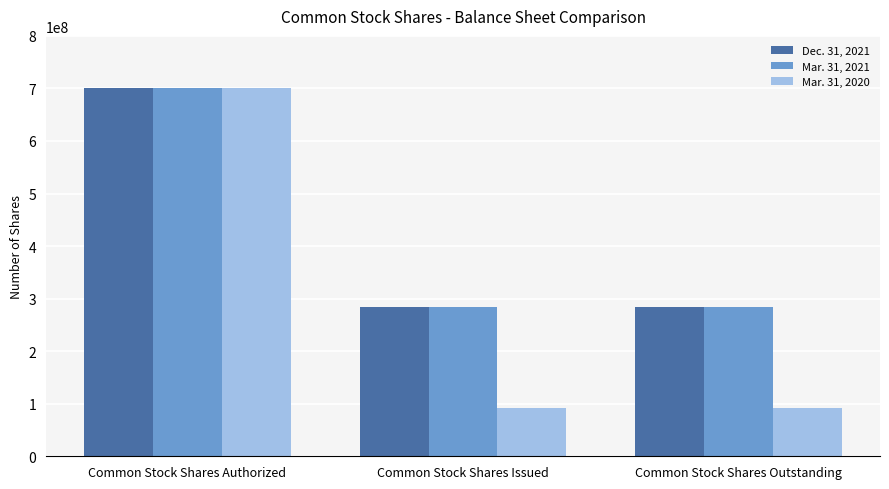

The Mar. 31, 2020 series shows 91586802 at Common Stock Shares Issued. True or false?

True